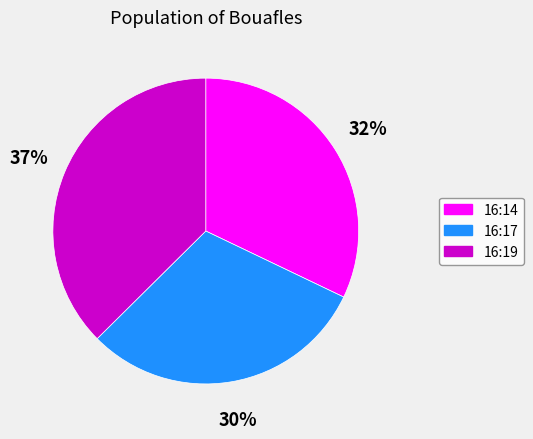

Does 16:17 account for over 50% of the chart?

No